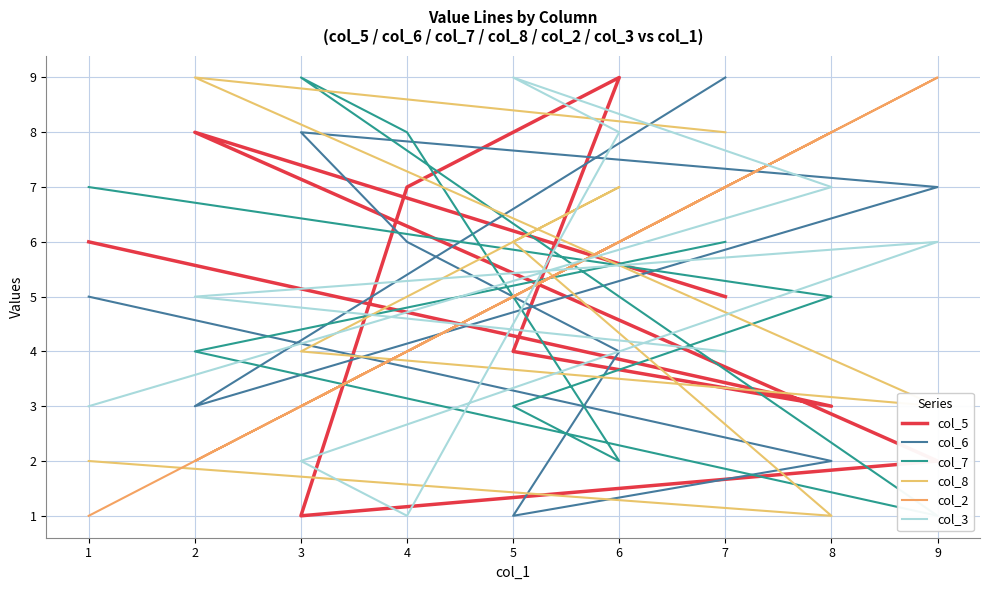

What is the value of the col_8 point at the 1st from the left?

2